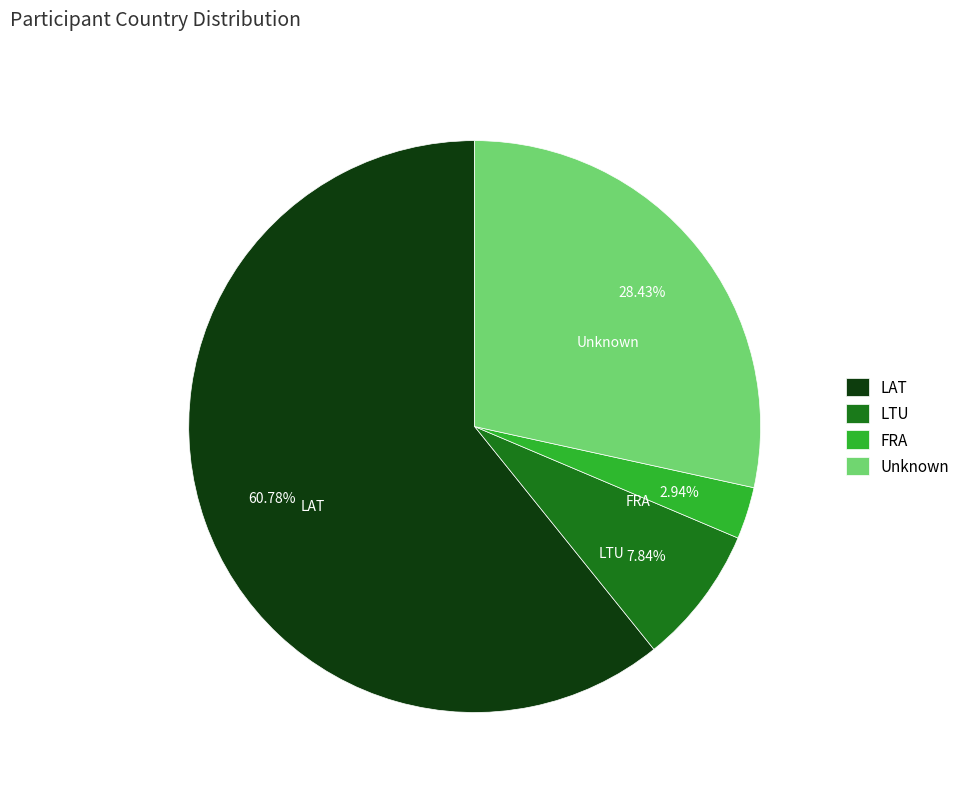

Which slice is the smallest?

FRA